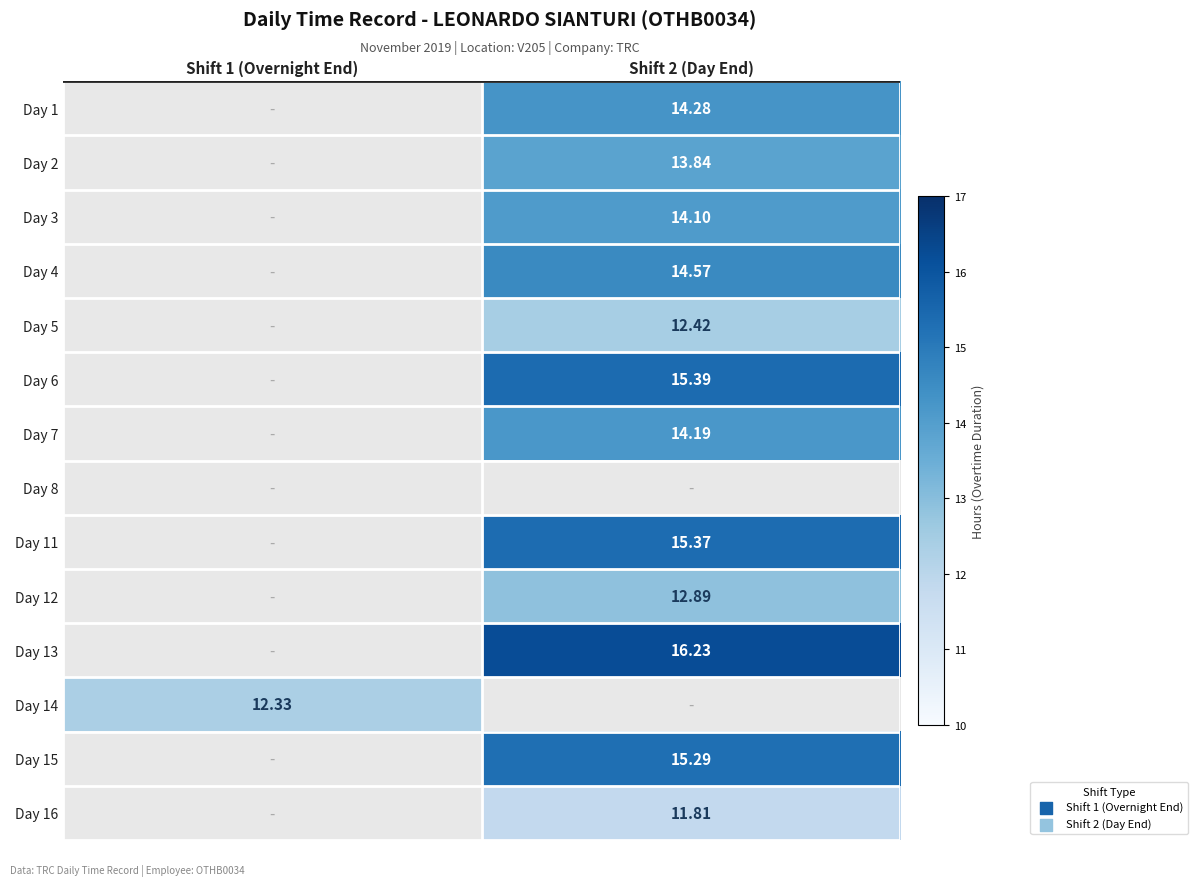

Between Shift 1 (Overnight End) and Shift 2 (Day End), which is larger?

Shift 2 (Day End)